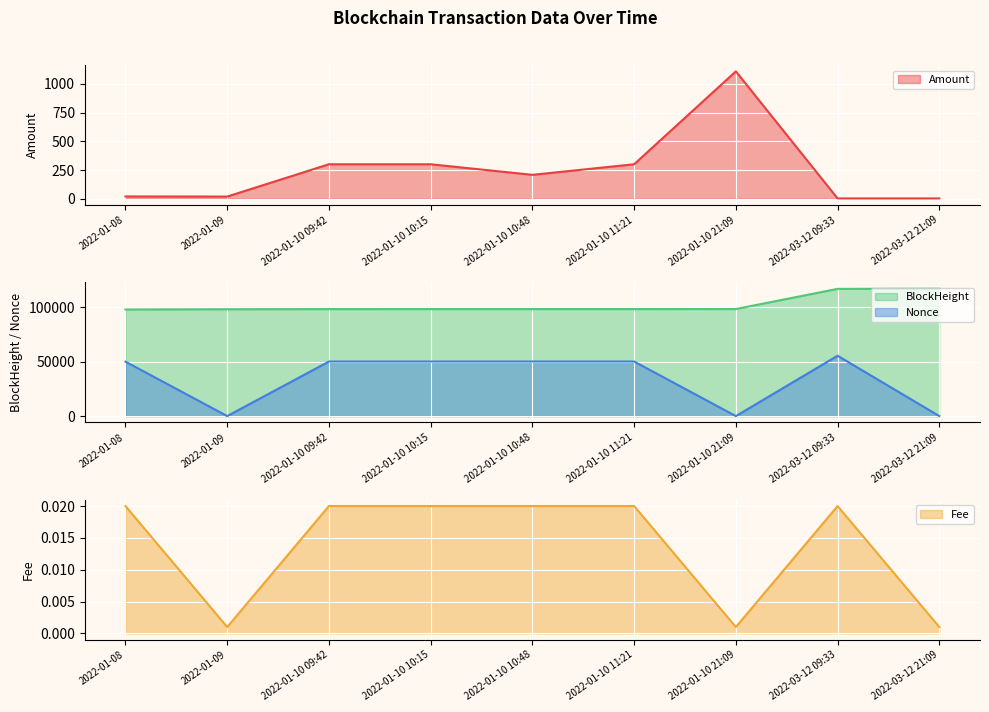

True or false: BlockHeight and Nonce intersect in this chart.

False